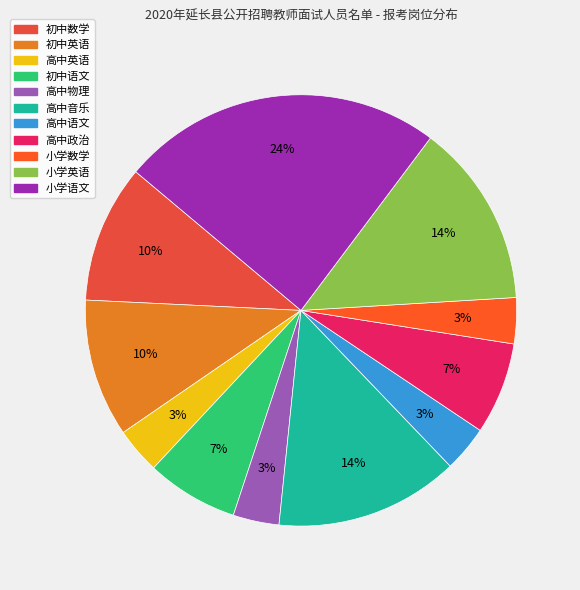

Does any single category account for the majority?

No